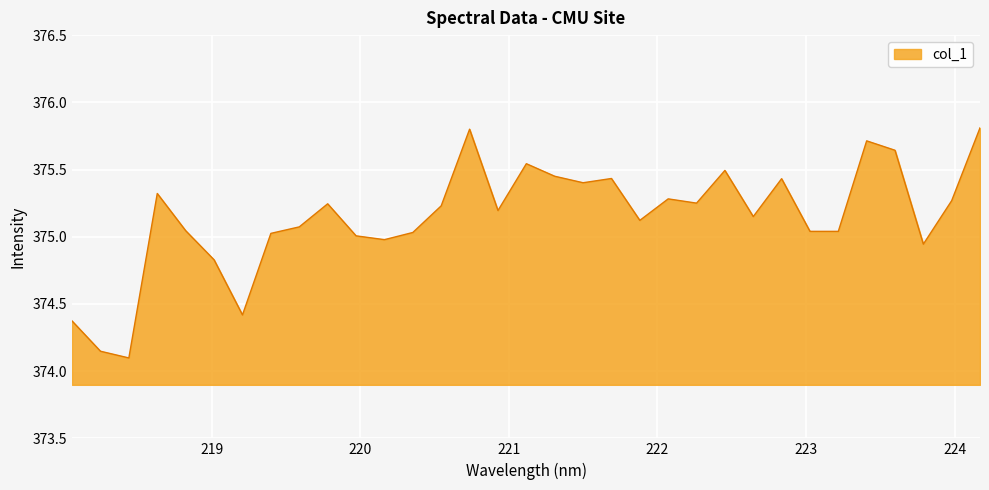

What is the difference between the maximum and minimum values?

1.7